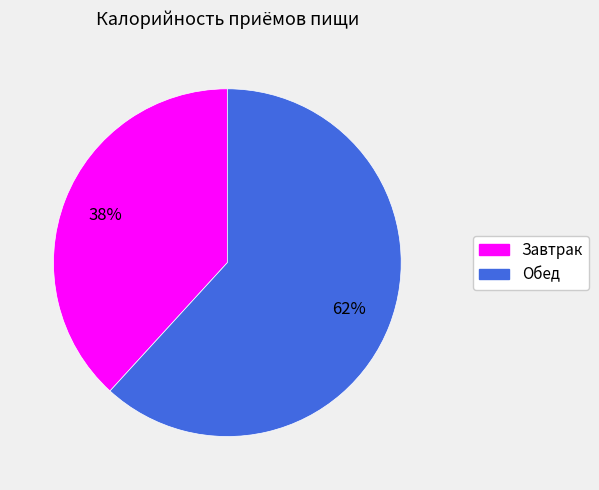

Rank the categories by value from lowest to highest.

Завтрак, Обед